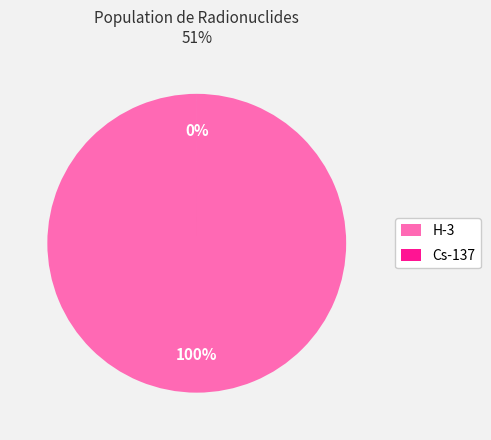

Does any single category account for the majority?

Yes